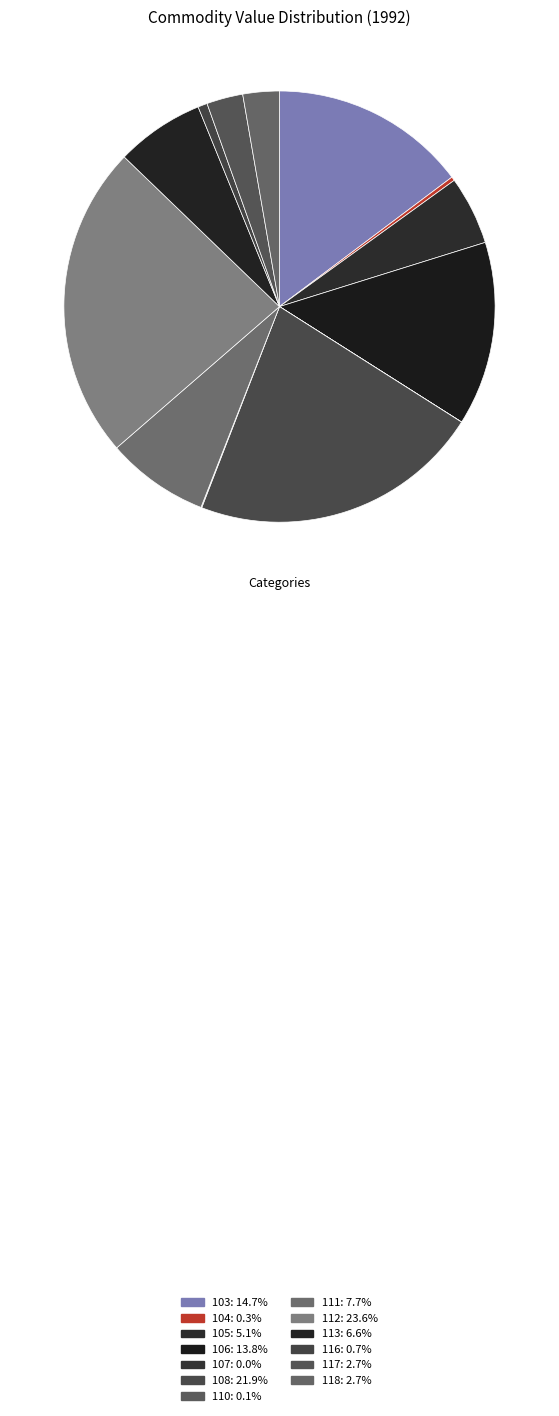

Do 105 and 106 together represent more than half of the pie?

No